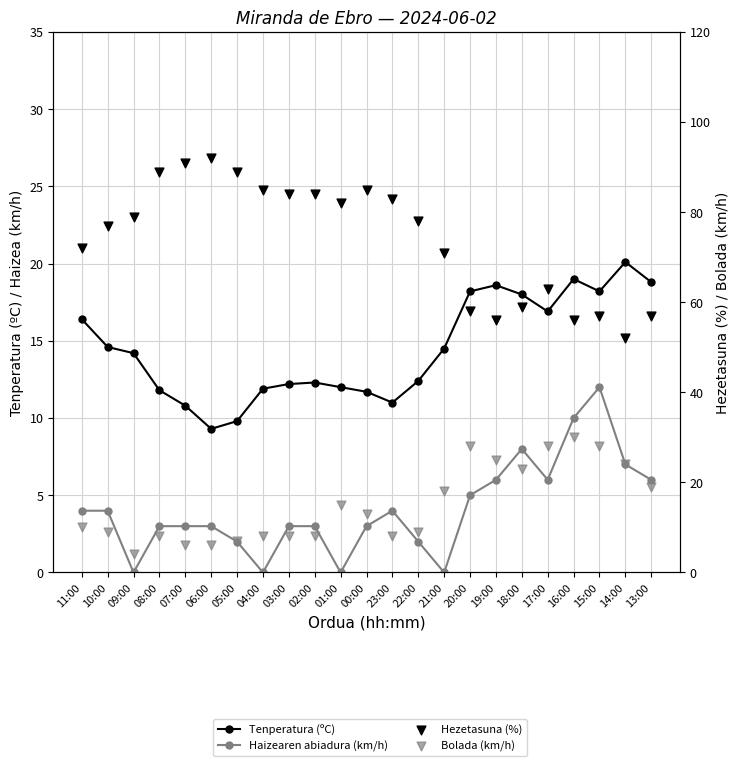

Which series has the widest spread of Y values?

Hezetasuna (%)